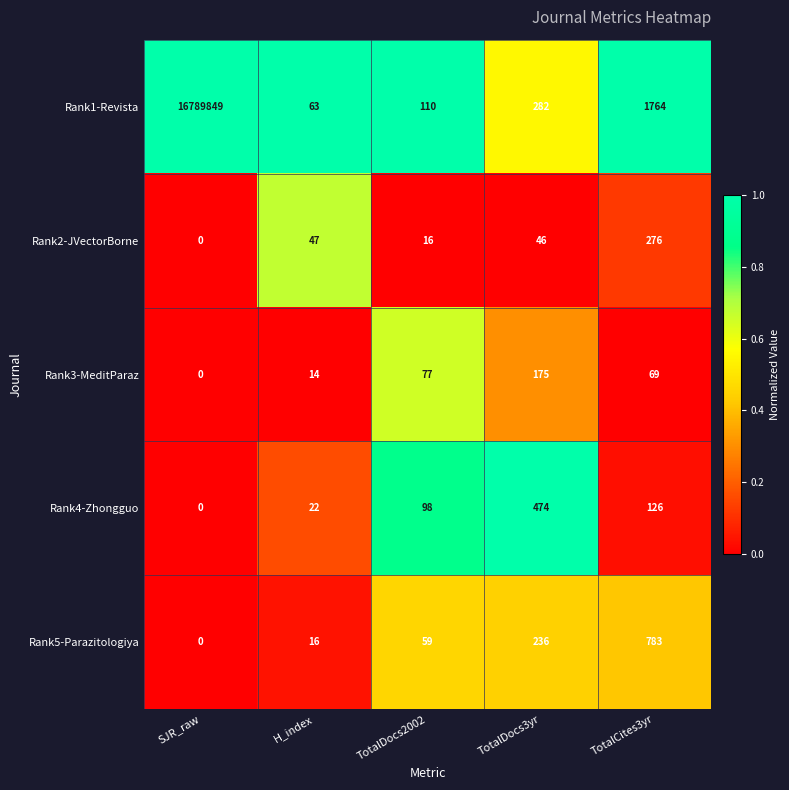

List the series in order of their peak value, highest first.

Rank1-Revista, Rank5-Parazitologiya, Rank4-Zhongguo, Rank2-JVectorBorne, Rank3-MeditParaz